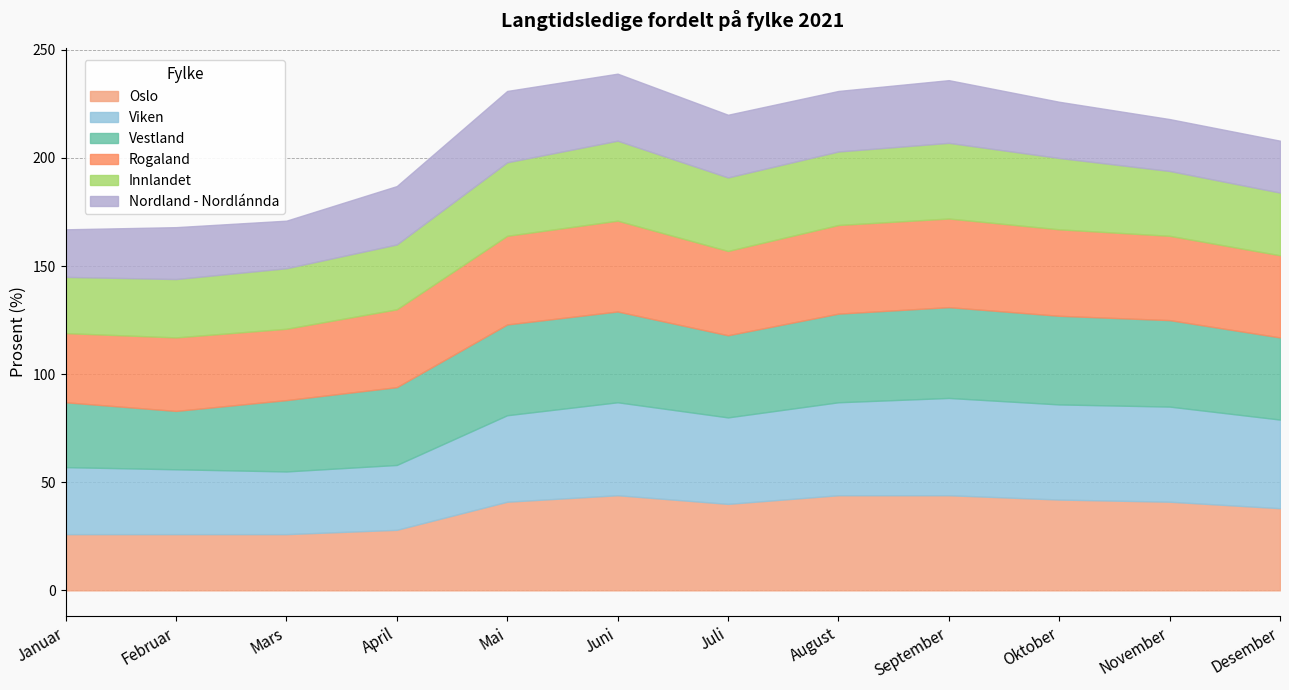

What is the lowest value of the Oslo series?

26